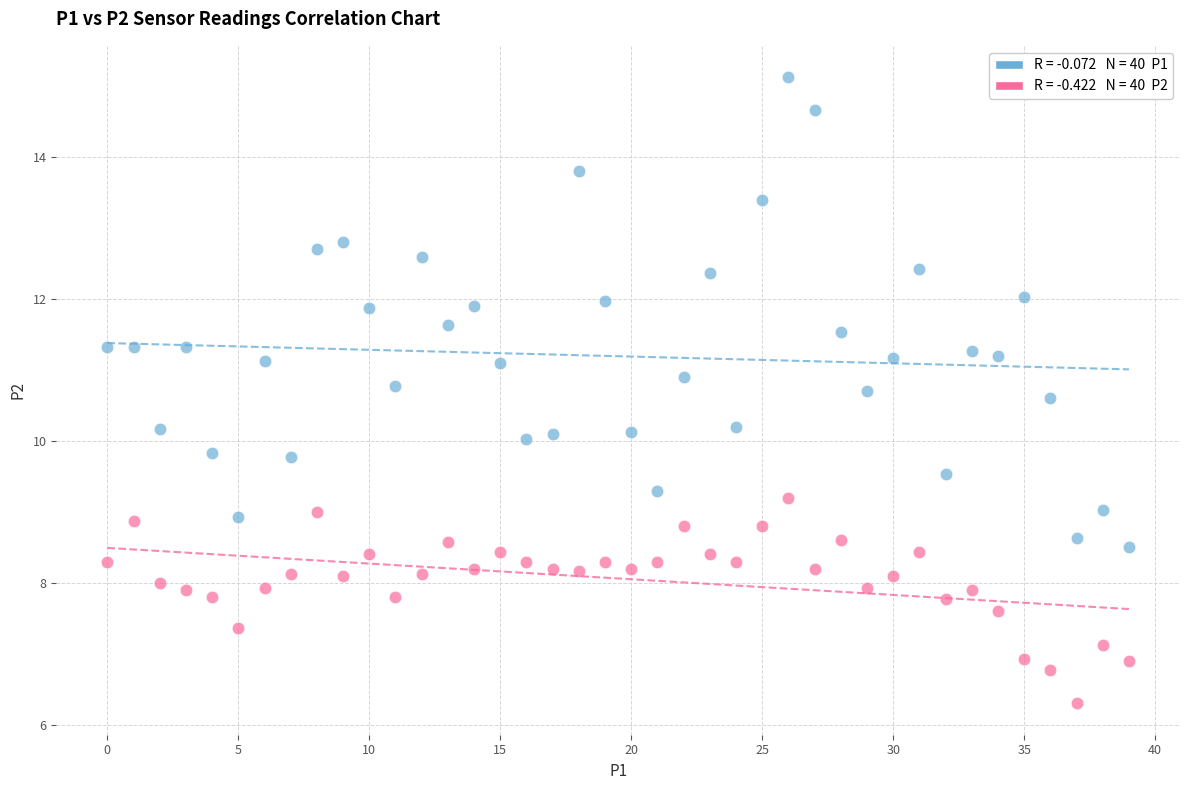

Across all data points, what is the range of Y values (max minus min)?

8.8